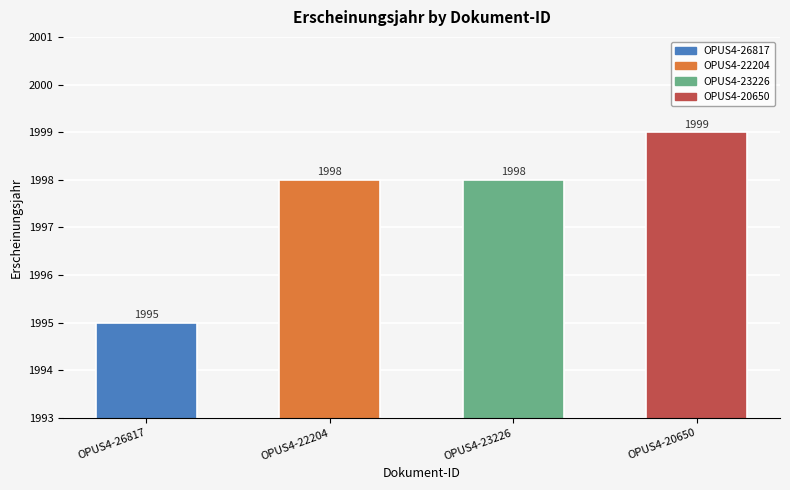

What position from the left is OPUS4-23226?

3